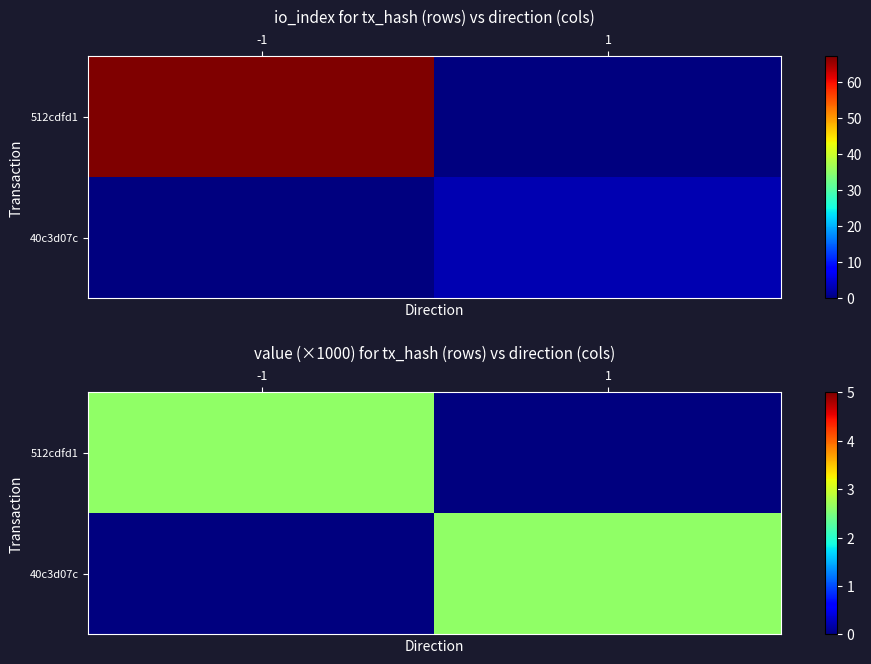

Where is 40c3d07c nearest to the value 1?

-1